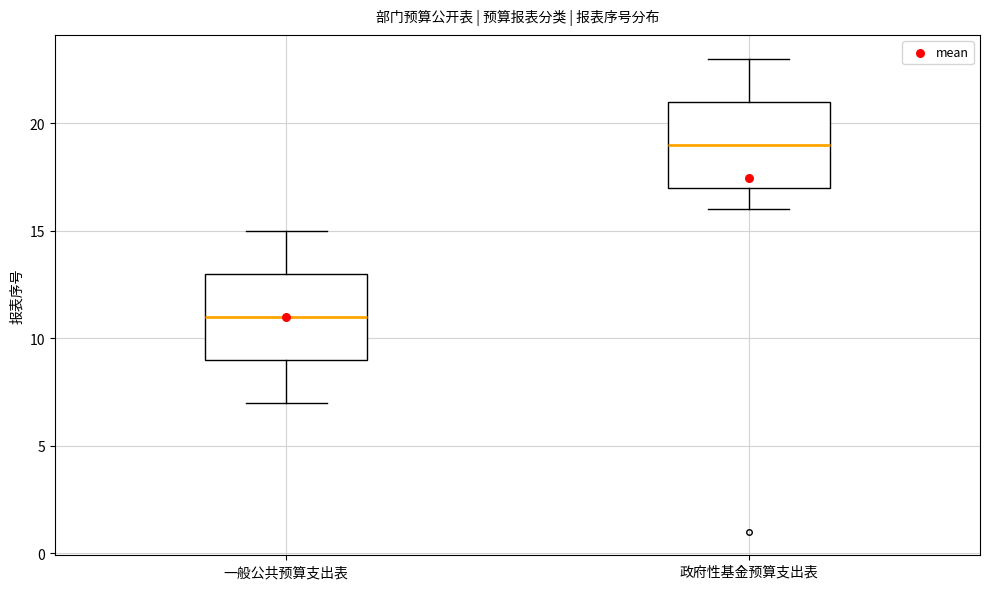

Where does the median line of the box for 政府性基金预算支出表 sit on the y-axis? The values are not printed on the chart, so give them approximately, as read against the axis.

19